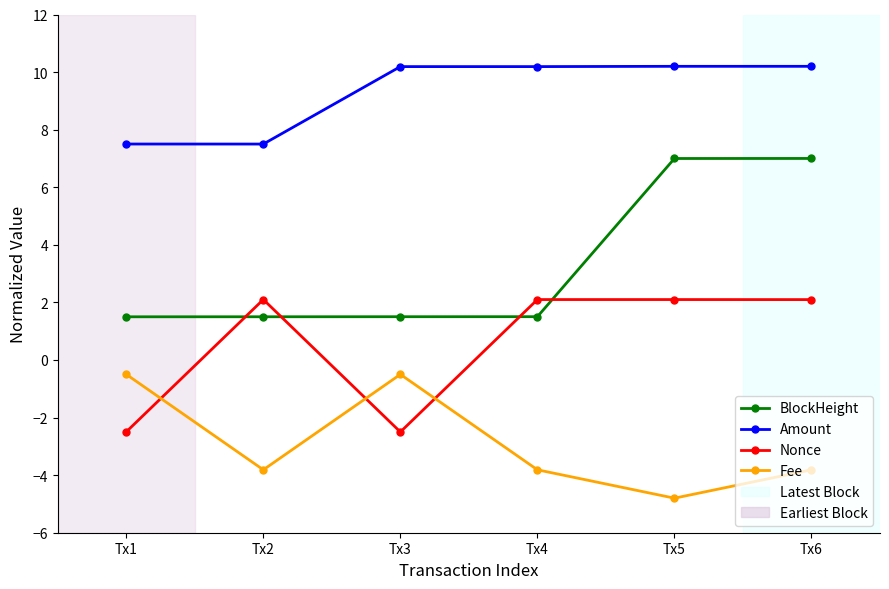

True or false: Amount and BlockHeight cross at least once.

False